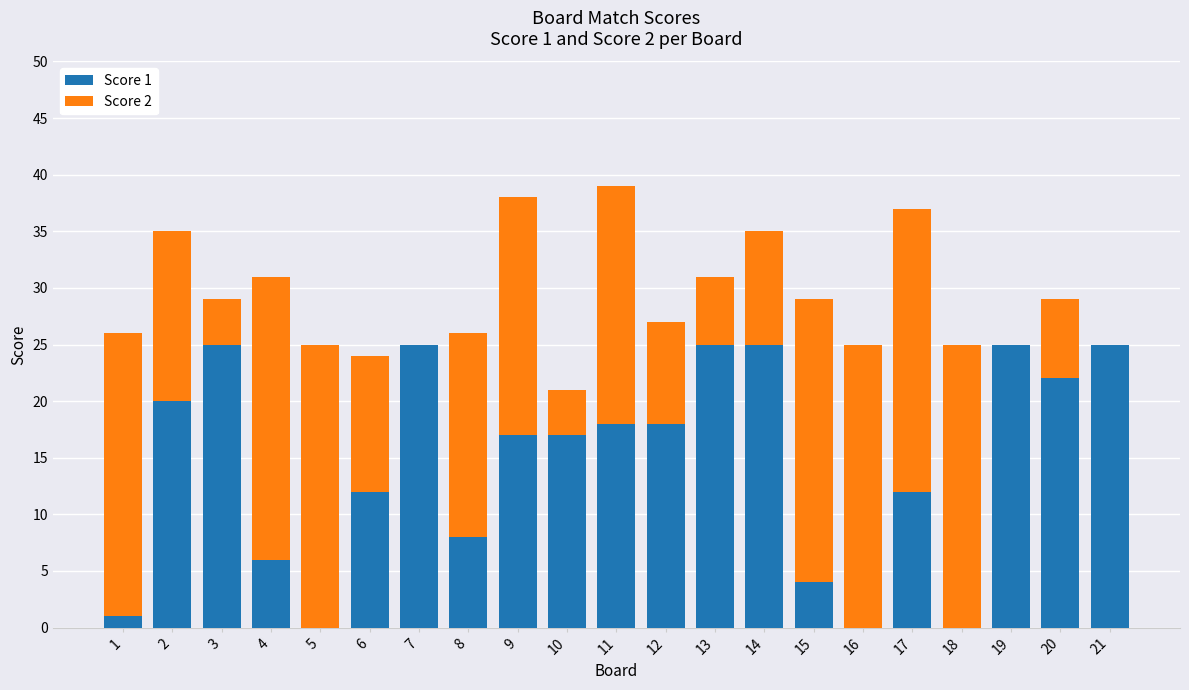

What are all the series names shown in the legend?

Score 1, Score 2